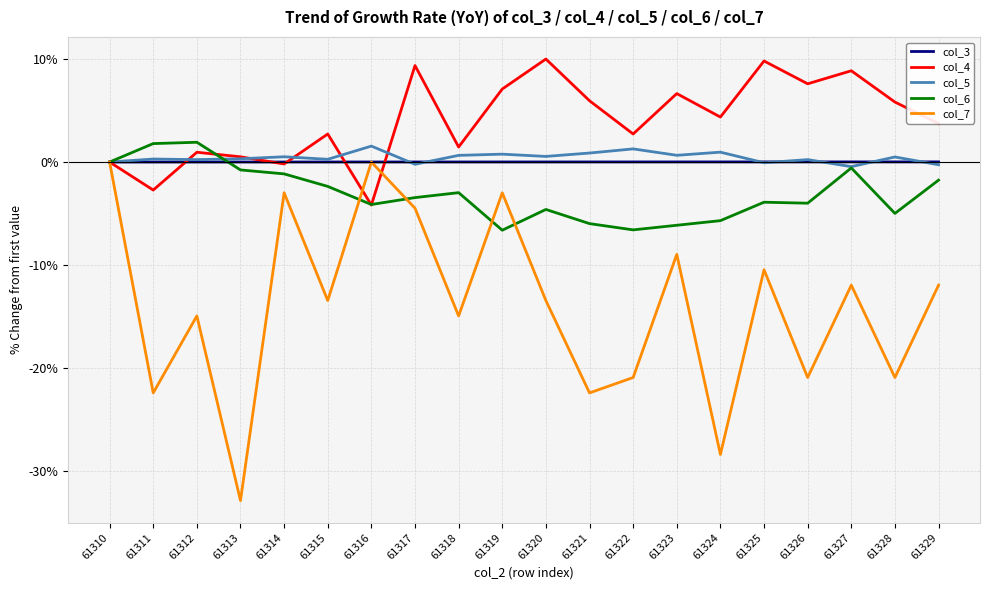

Which series has the largest total across all categories?

col_4